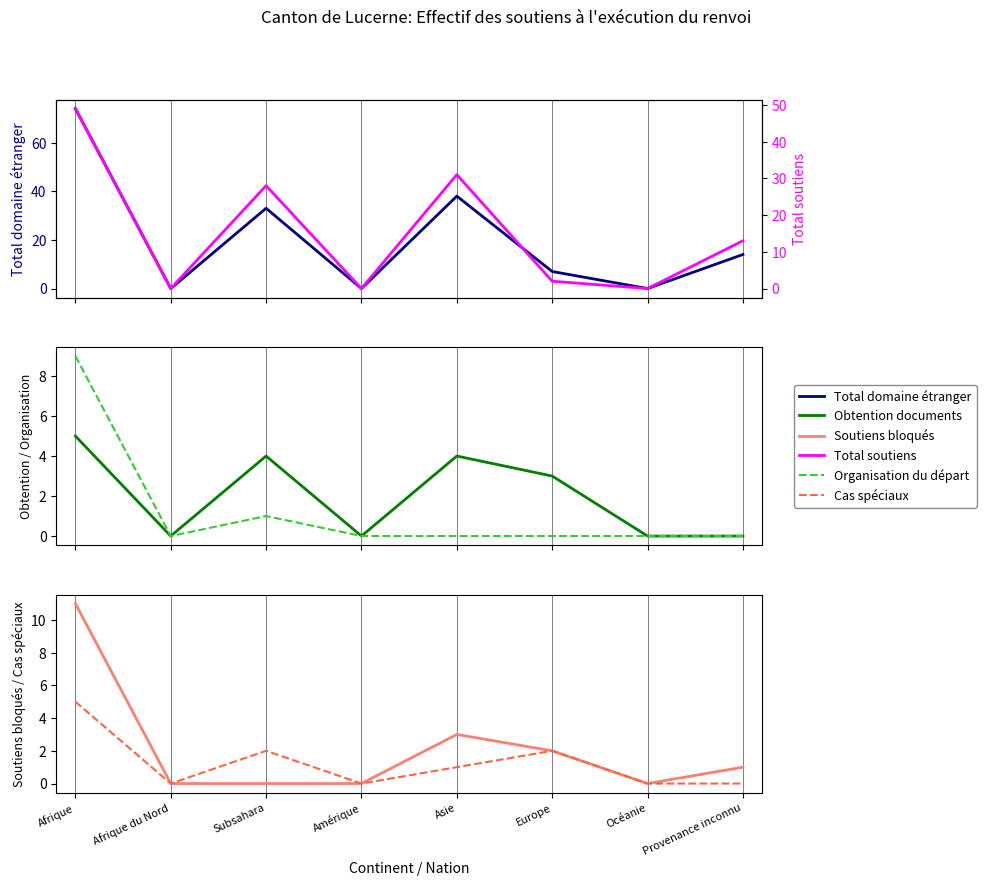

What is the label of the 4th point from the left?

Amérique